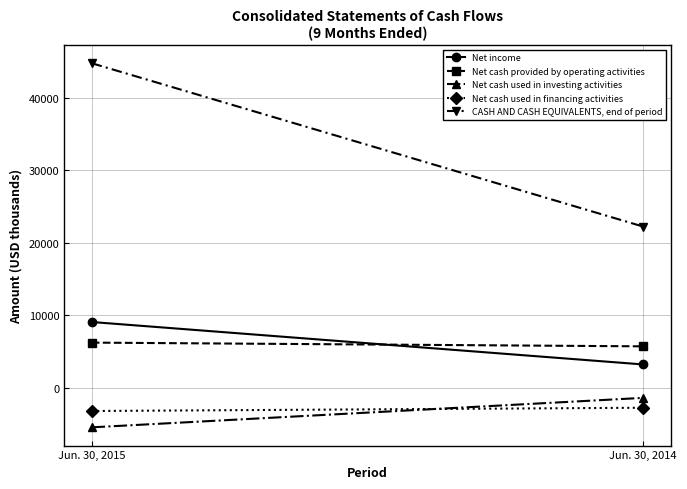

What is the value of the Net income point at the 2nd from the left?

3193